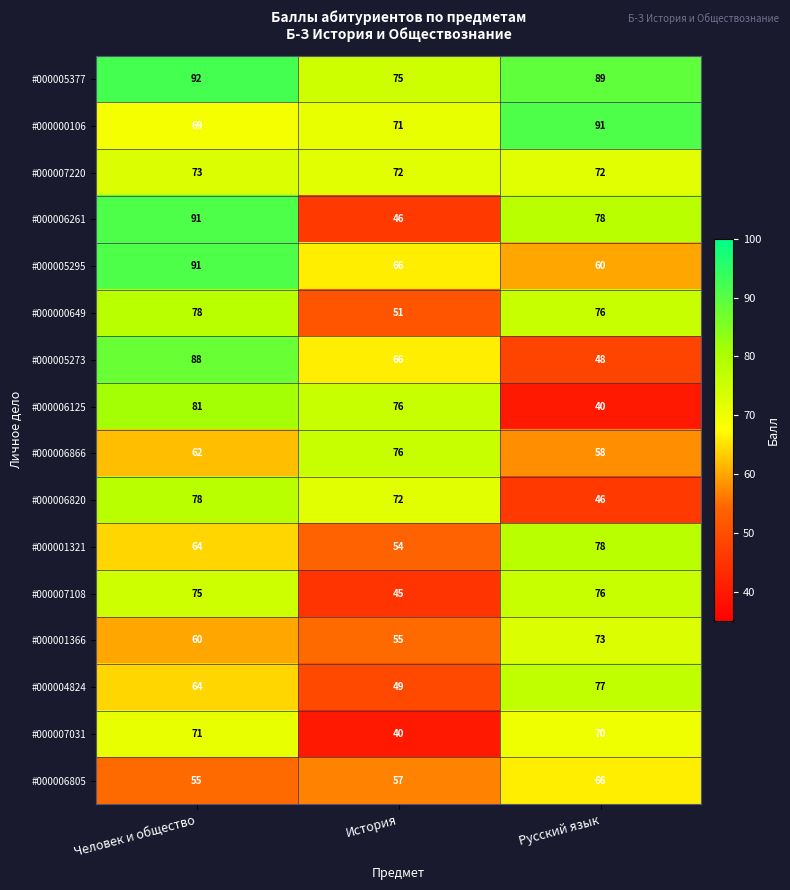

At how many categories does at least one series exceed 43?

3